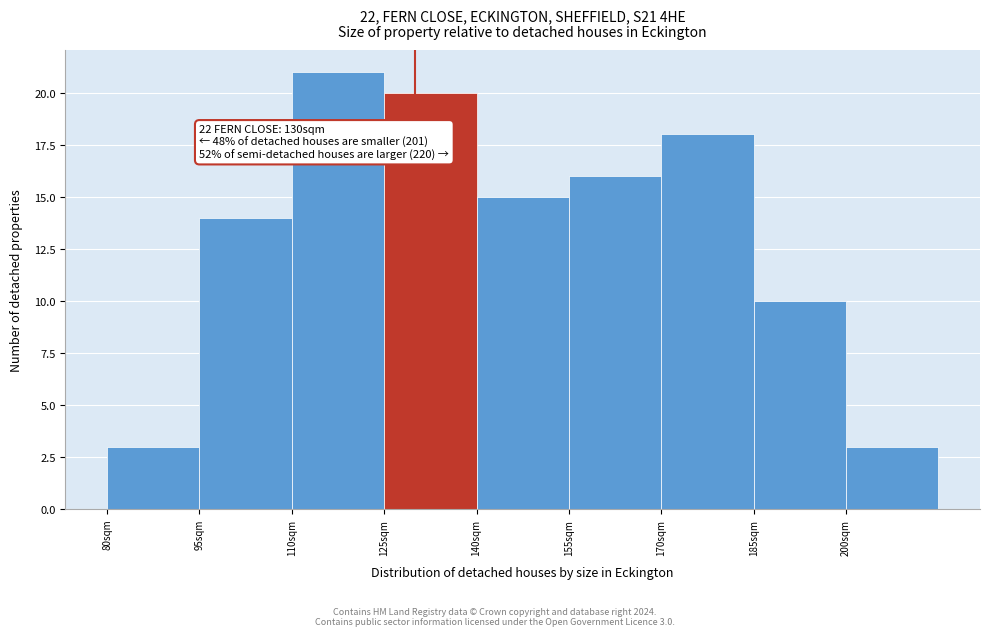

Which range on the x-axis has the tallest bar?

110 to 125